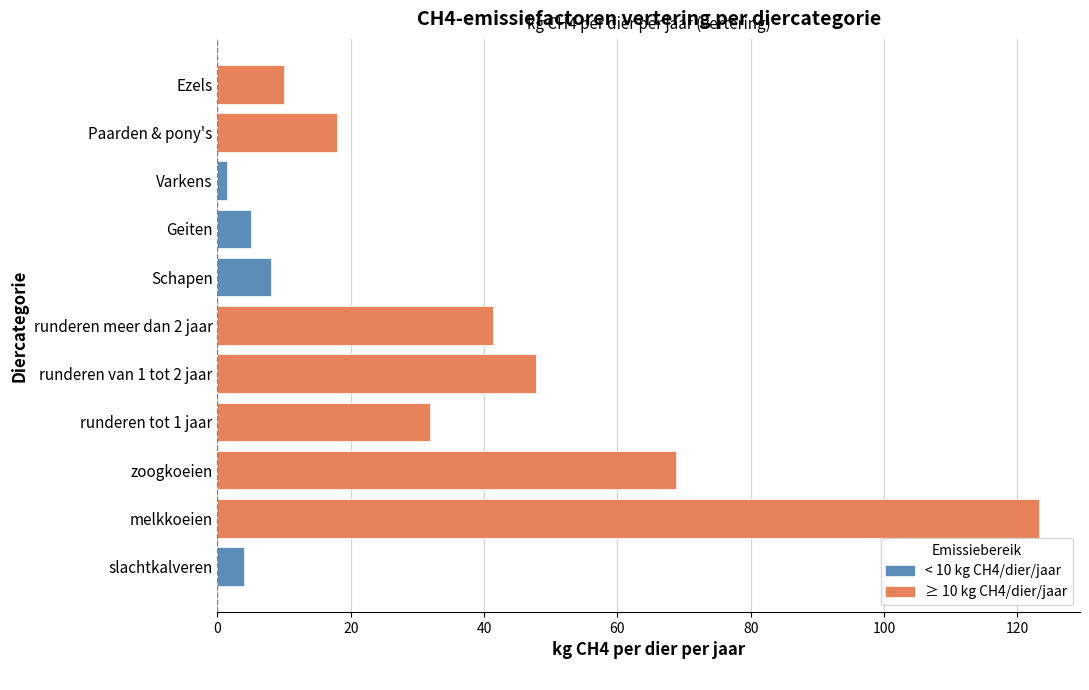

Does the chart contain stacked bars?

No